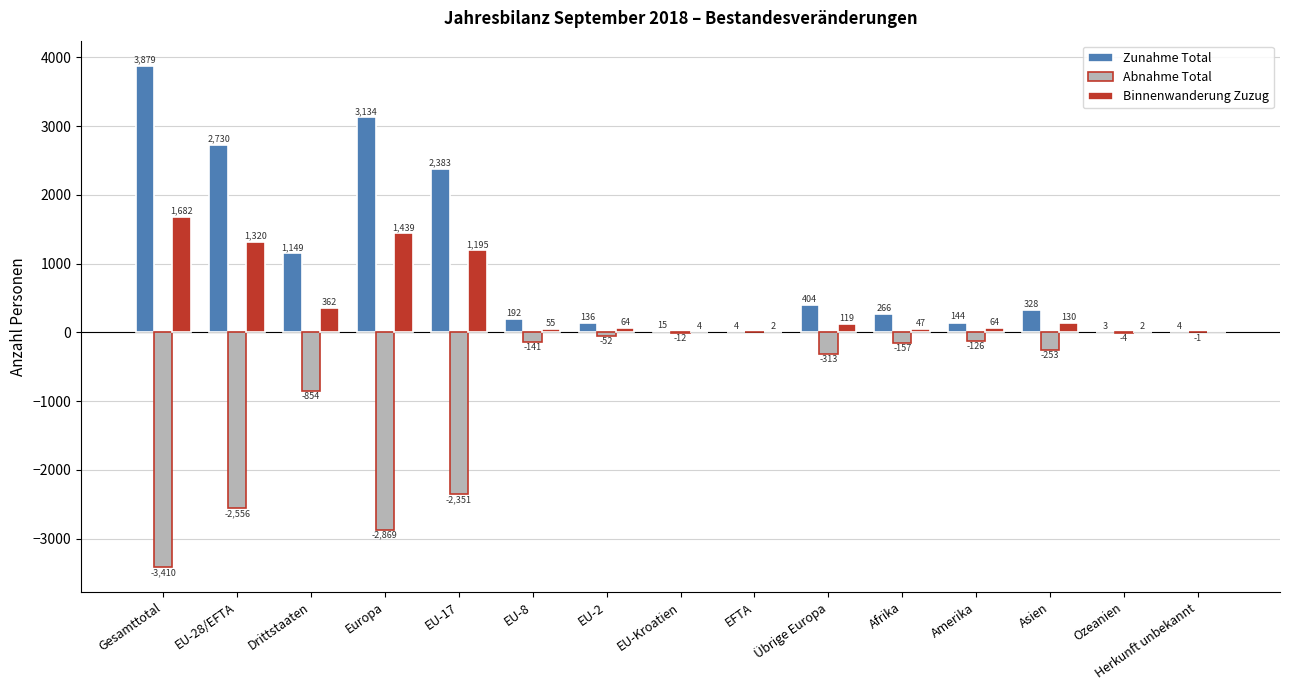

True or false: Abnahme Total has a value of -1131 at Drittstaaten.

False